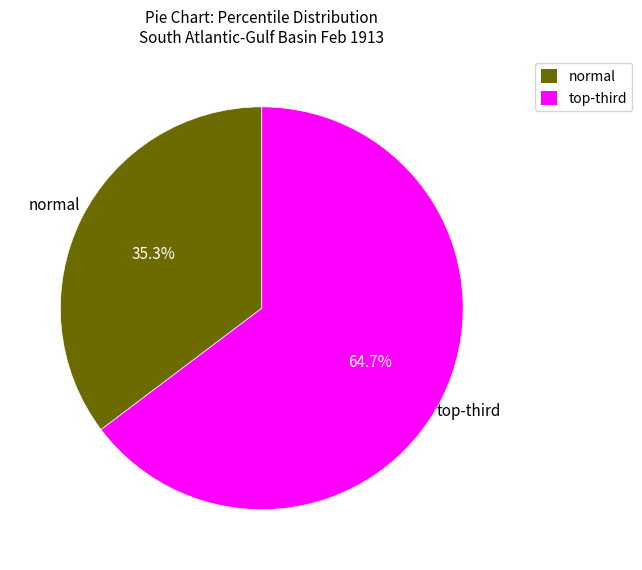

Is there a majority slice in this chart?

Yes